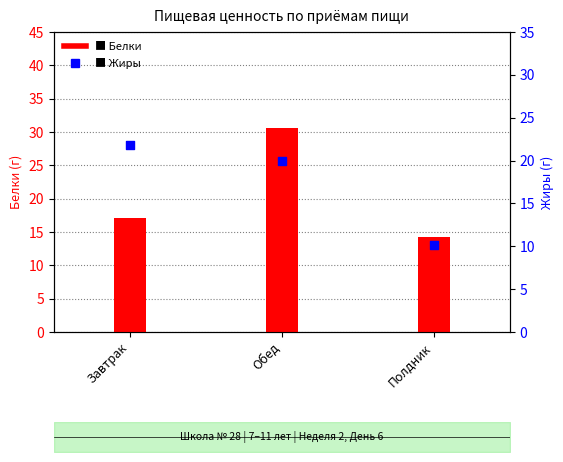

Which series has the widest spread of Y values?

Белки